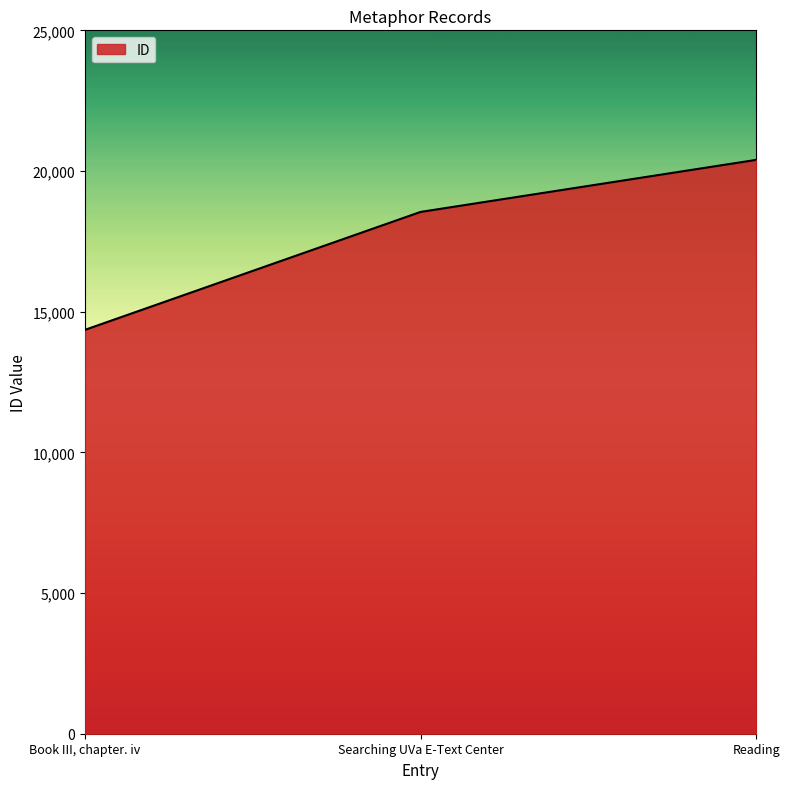

The chart shows a value of 14354 at Book III, chapter. iv. True or false?

True